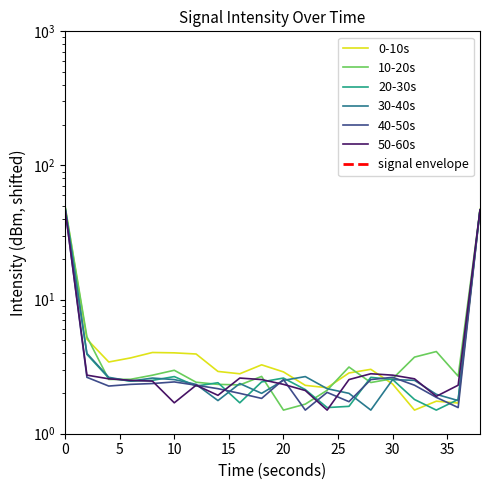

What is the difference between the maximum and second lowest values in the 40-50s series?

46.0